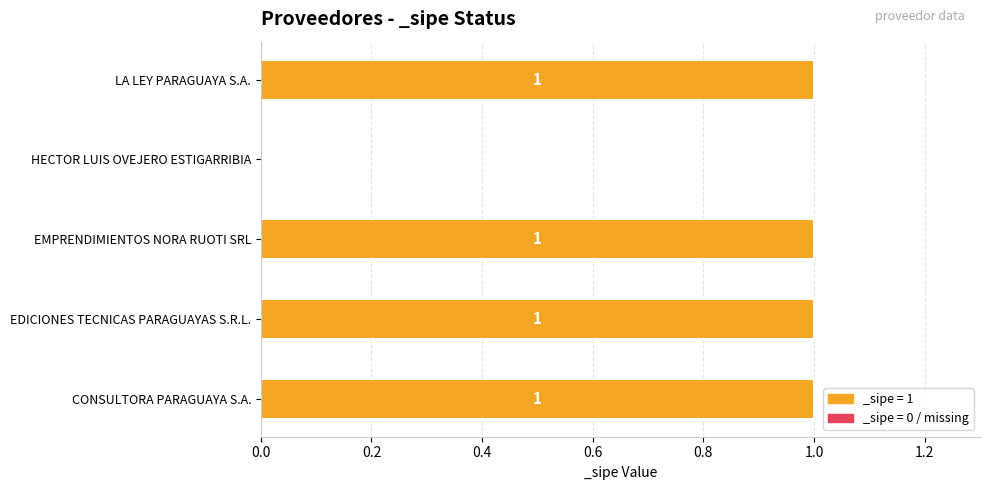

Reading bottom to top, what are all the values shown in this chart?

CONSULTORA PARAGUAYA S.A.=1	EDICIONES TECNICAS PARAGUAYAS S.R.L.=1	EMPRENDIMIENTOS NORA RUOTI SRL=1	HECTOR LUIS OVEJERO ESTIGARRIBIA=0	LA LEY PARAGUAYA S.A.=1